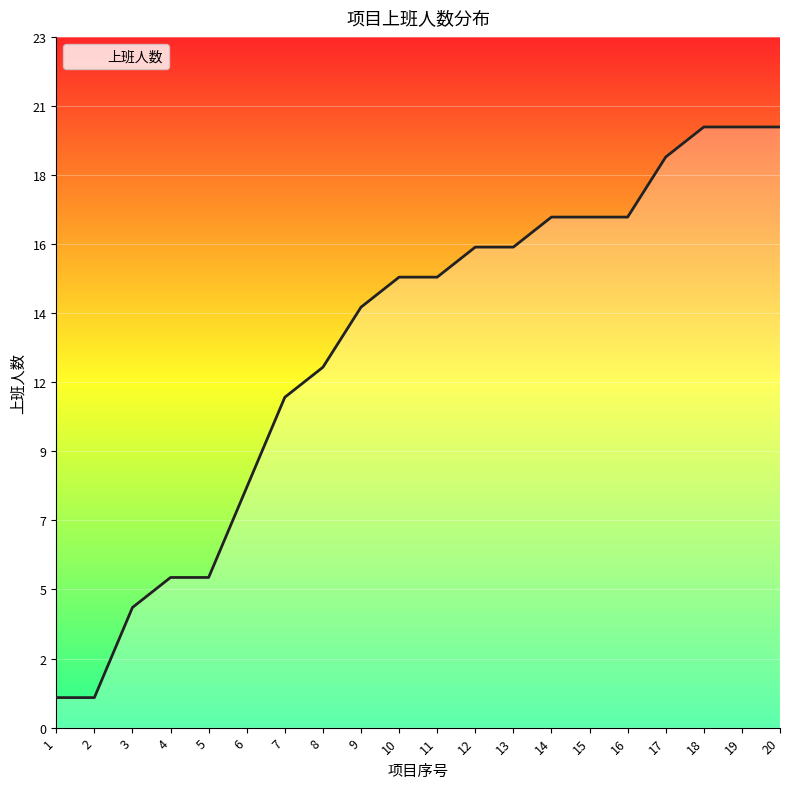

Rank the categories by value from highest to lowest.

18, 19, 20, 17, 14, 15, 16, 12, 13, 10, 11, 9, 8, 7, 6, 4, 5, 3, 1, 2